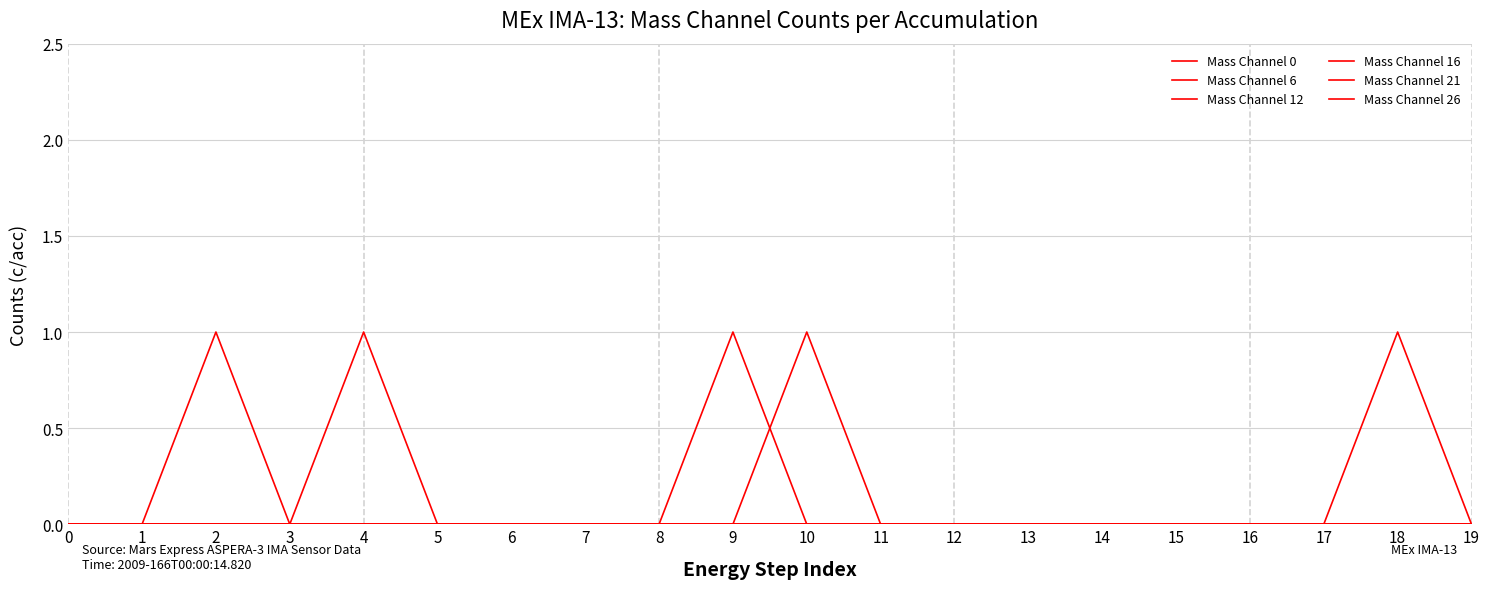

Reading left to right, transcribe all the data shown in this chart.

Mass Channel 0: 0	0	0	0	0	0	0	0	0	0	0	0	0	0	0	0	0	0	0	0
Mass Channel 6: 0	0	0	0	0	0	0	0	0	1	0	0	0	0	0	0	0	0	0	0
Mass Channel 12: 0	0	0	0	0	0	0	0	0	0	0	0	0	0	0	0	0	0	0	0
Mass Channel 16: 0	0	1	0	1	0	0	0	0	0	0	0	0	0	0	0	0	0	0	0
Mass Channel 21: 0	0	0	0	0	0	0	0	0	0	0	0	0	0	0	0	0	0	0	0
Mass Channel 26: 0	0	0	0	0	0	0	0	0	0	1	0	0	0	0	0	0	0	1	0